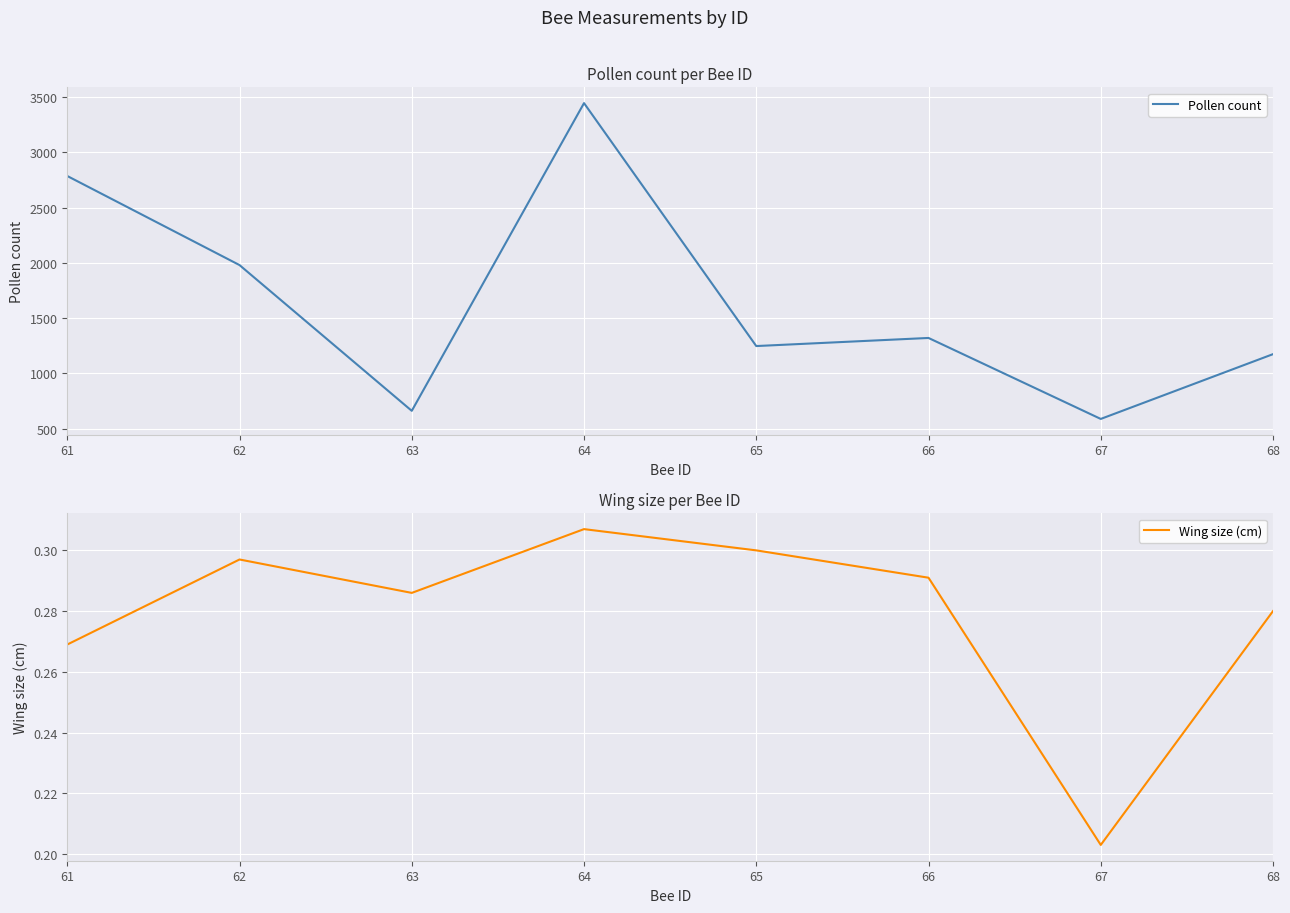

What are all the series names shown in the legend?

Pollen count, Wing size (cm)